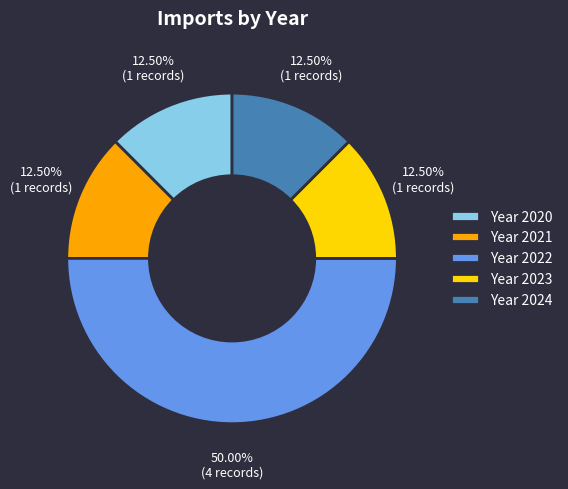

Combined, do Year 2022 and Year 2020 account for over 50%?

Yes